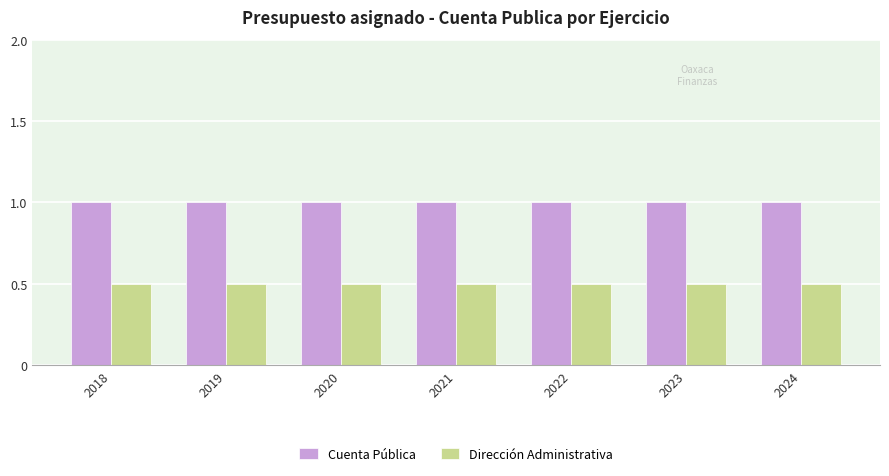

What is the approximate value of Dirección Administrativa at 2024?

0.5